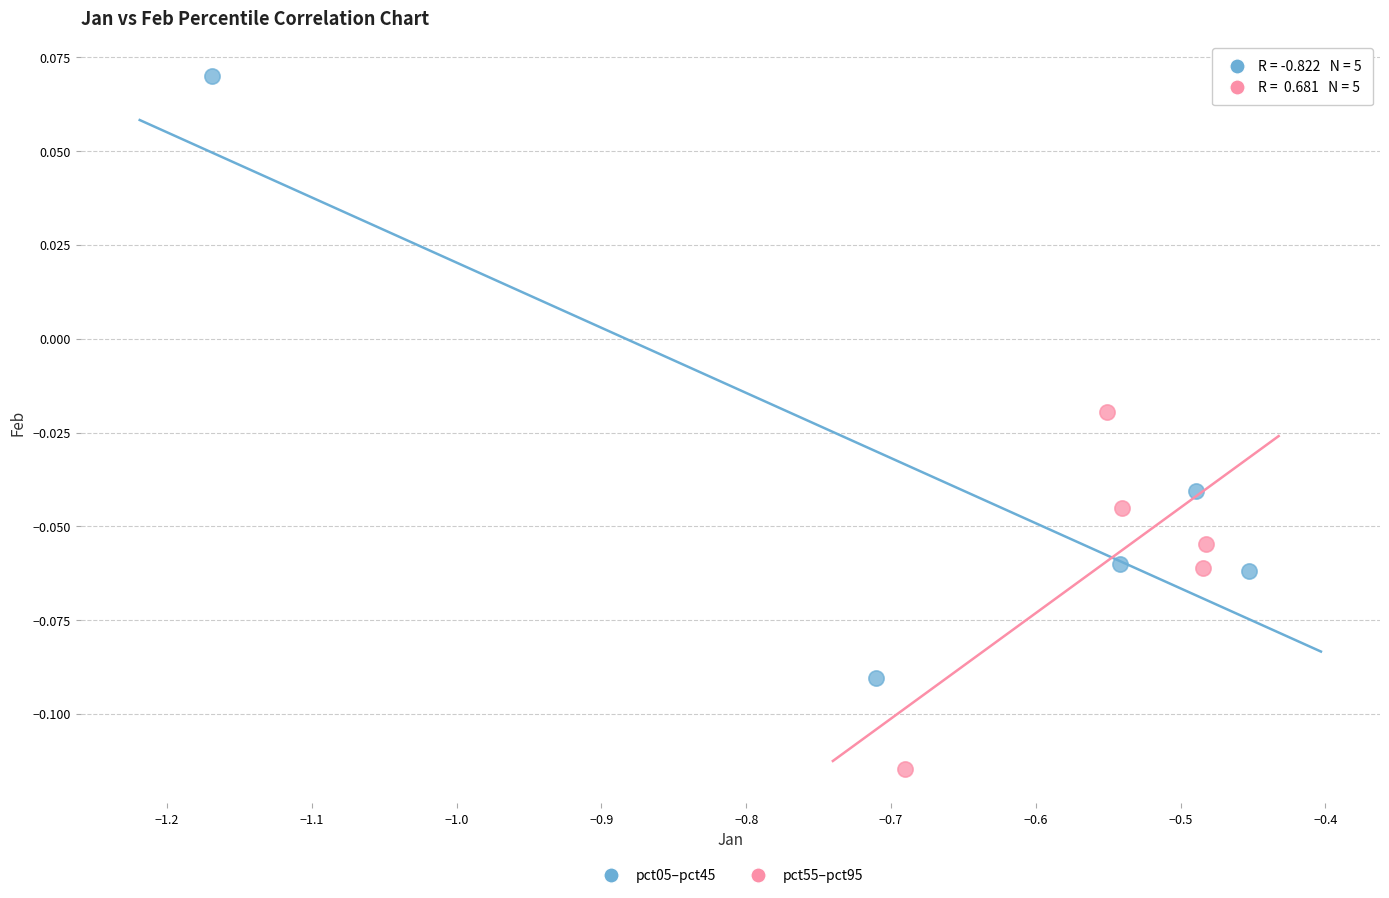

Which series reaches the maximum Y coordinate?

pct05–pct45